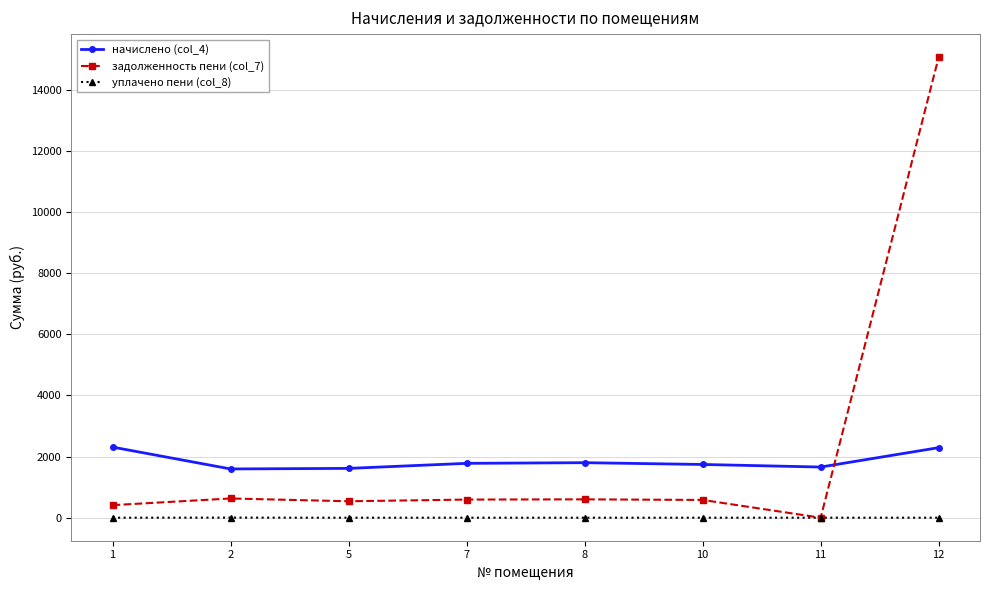

The задолженность пени (col_7) series shows 20834.8 at 12. True or false?

False